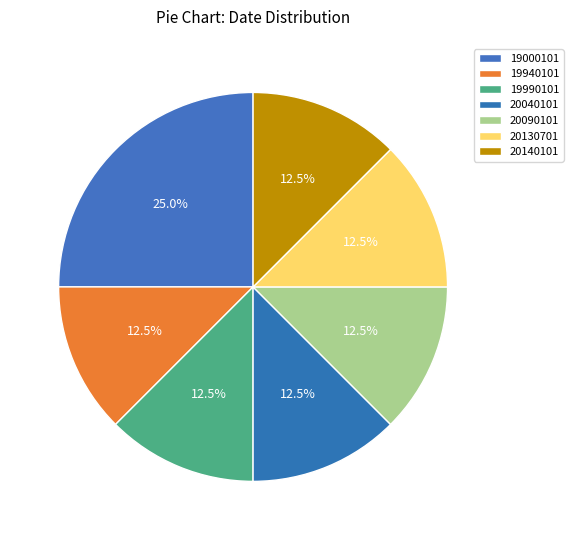

Is there a majority slice in this chart?

No